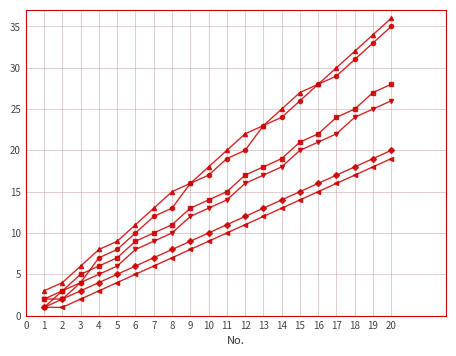

What is the total value across all series at 15?

123